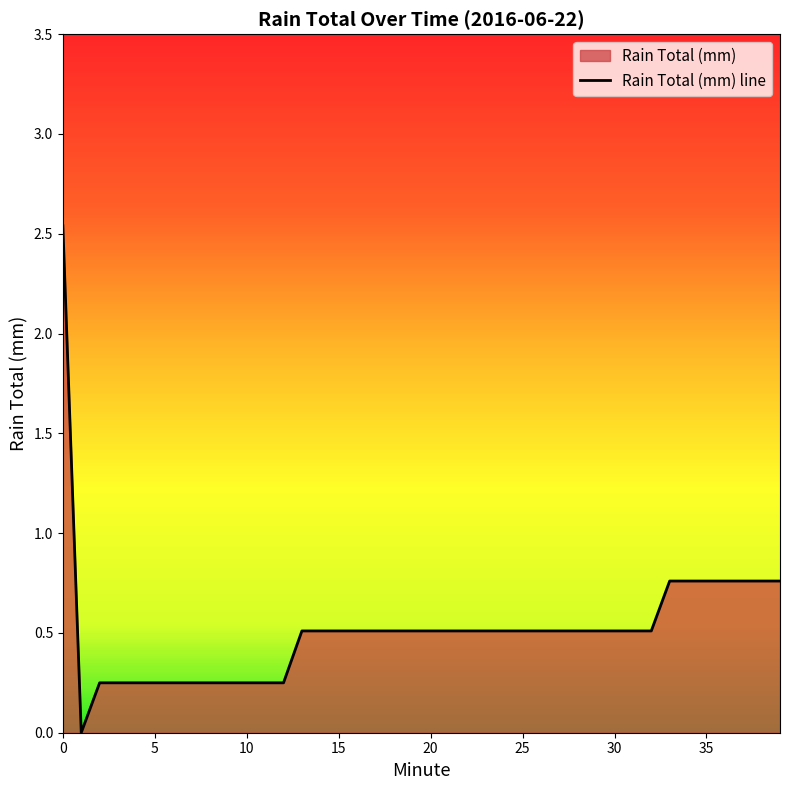

What is the difference between the maximum and minimum values?

2.5